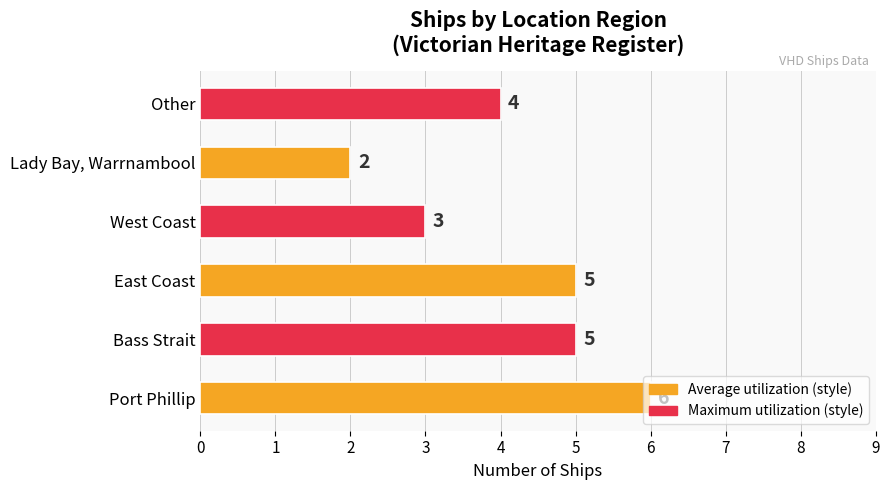

The chart shows a value of 5 at East Coast. True or false?

True